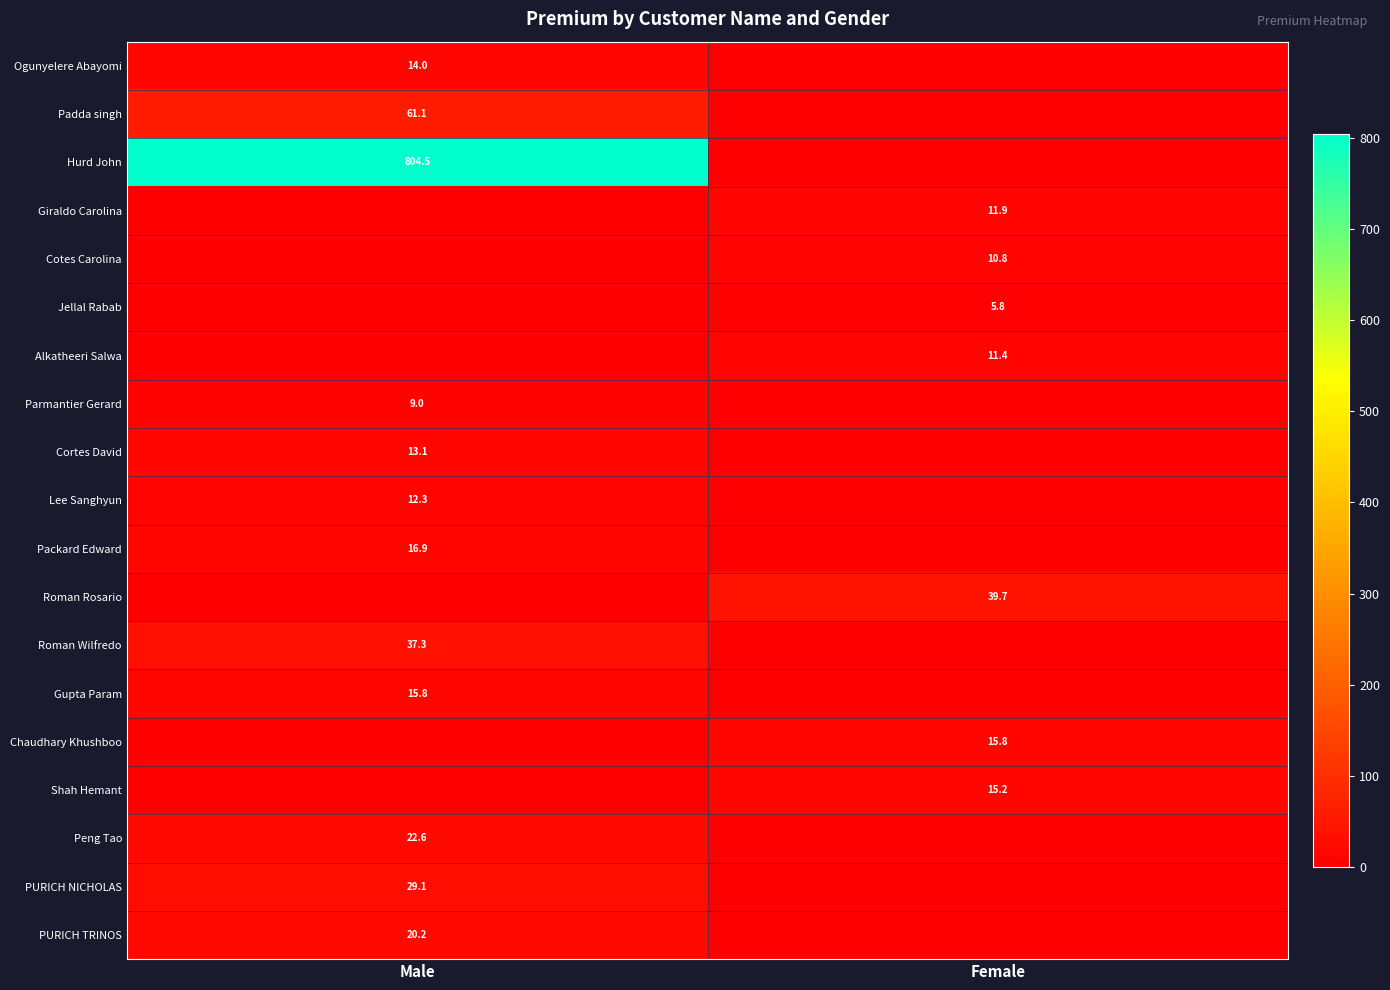

The Lee Sanghyun series shows 12.3 at Male. True or false?

True